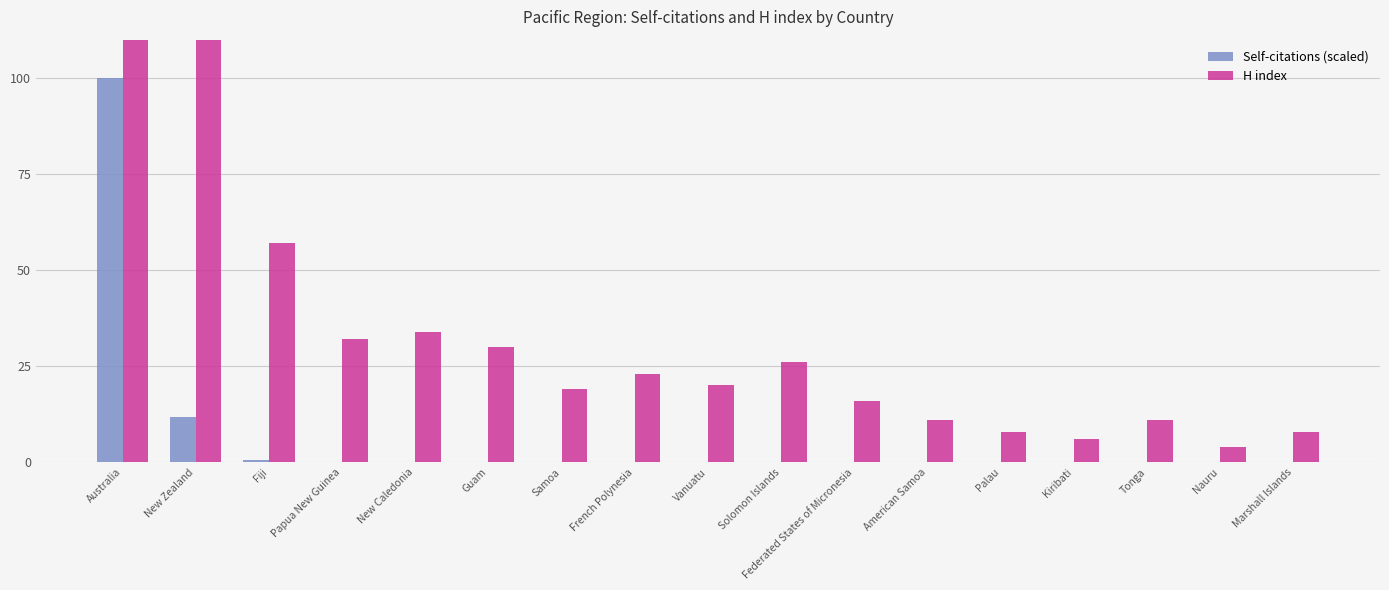

List the series in order of their overall mean, highest first.

H index, Self-citations (scaled)